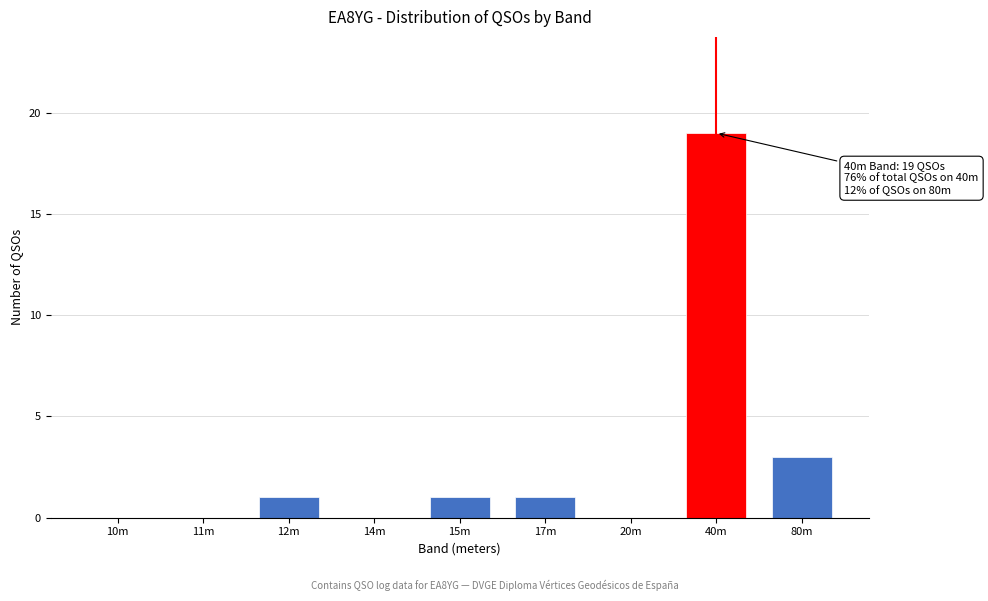

Reading left to right, what are all the values shown in this chart?

10m=0	11m=0	12m=1	14m=0	15m=1	17m=1	20m=0	40m=19	80m=3